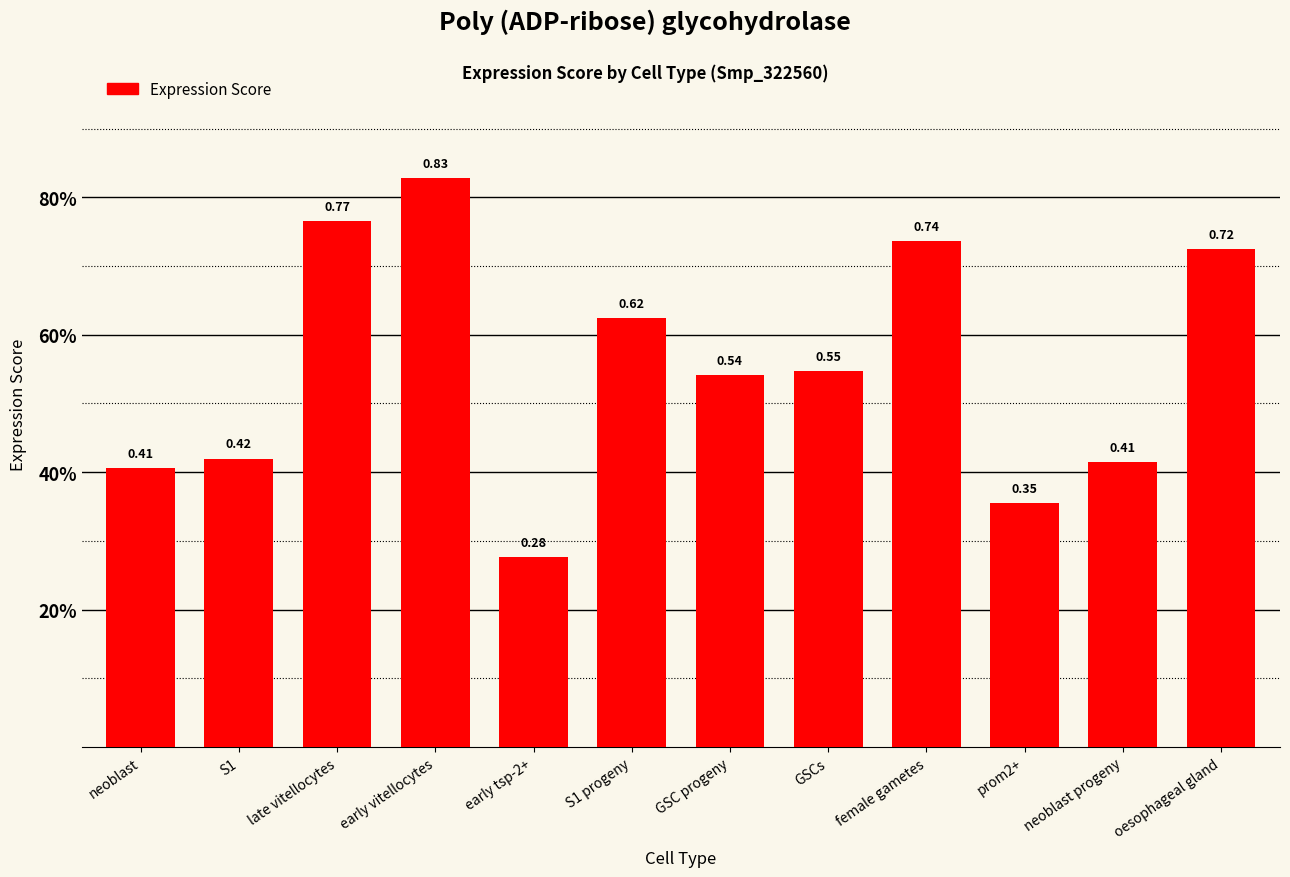

Is it true that the value at GSC progeny is 0.2?

False